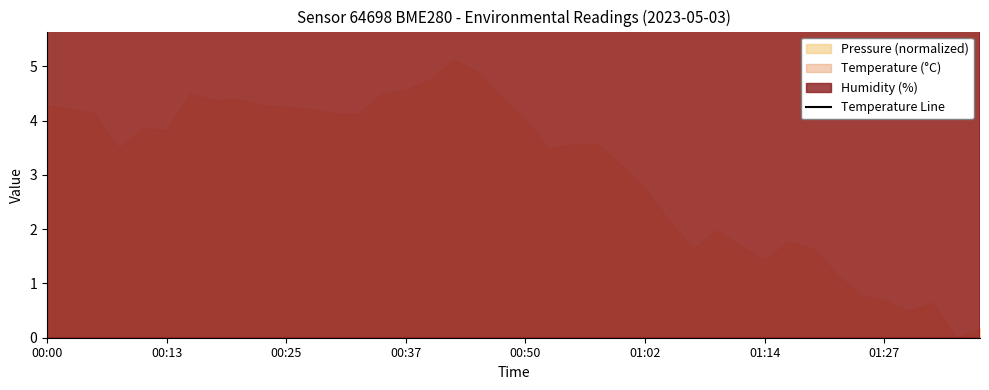

The value at 8 is 10.0. True or false?

False